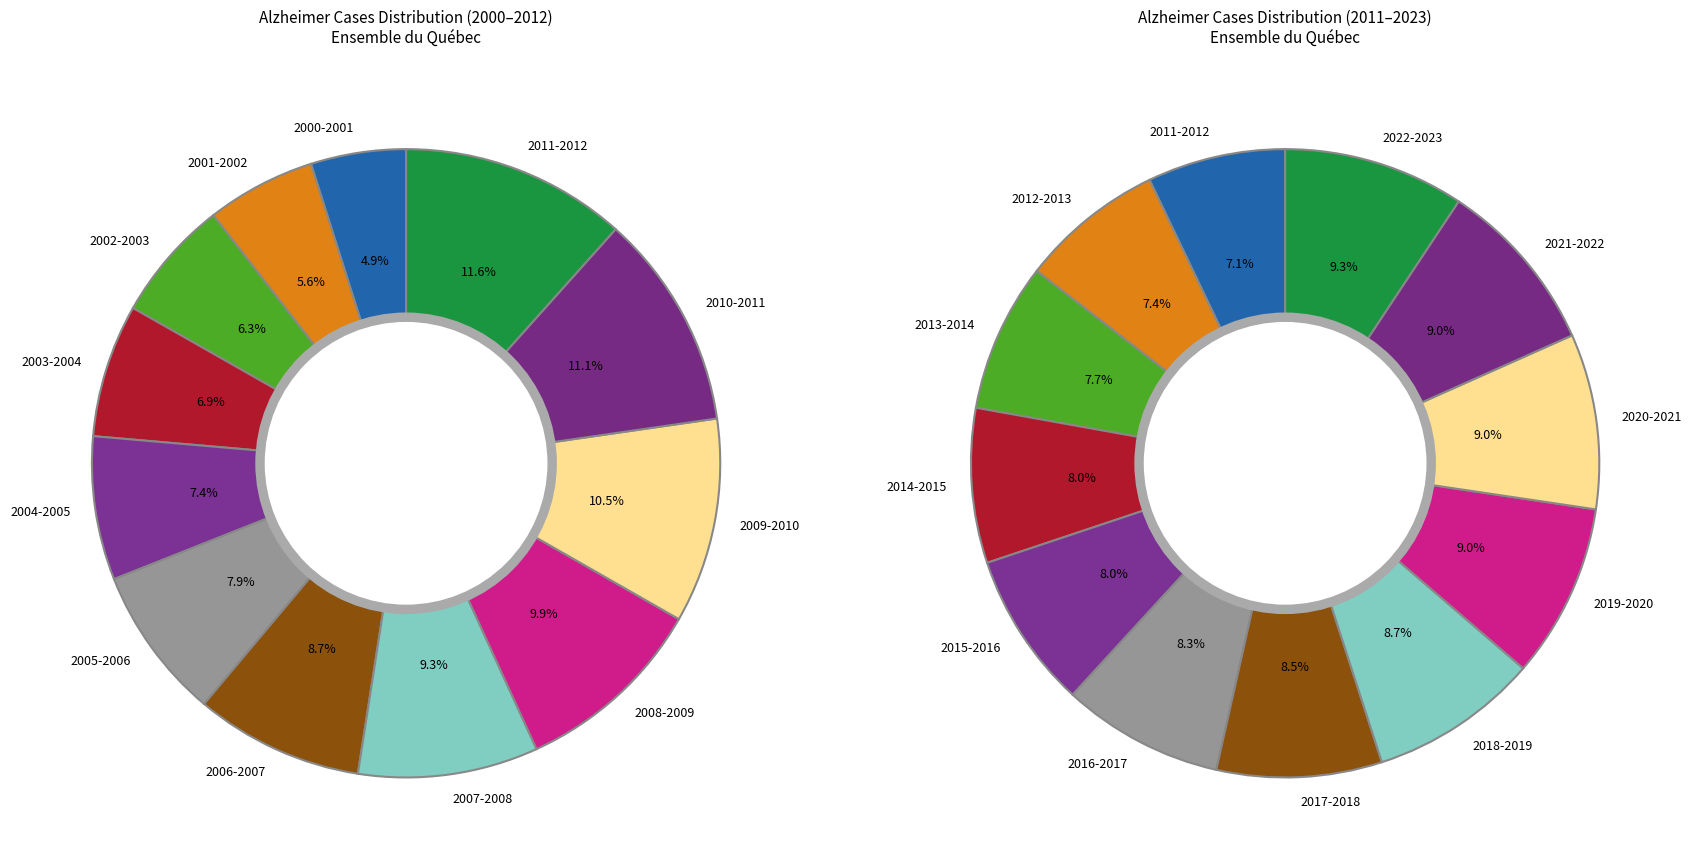

What percentage is the 2002-2003 slice, to the nearest percent?

6%